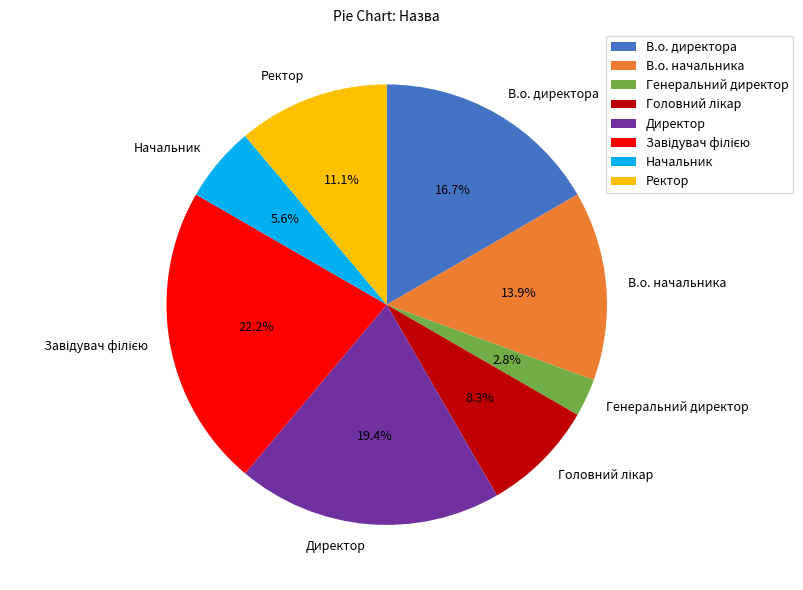

Between Ректор and В.о. начальника, which is larger?

В.о. начальника